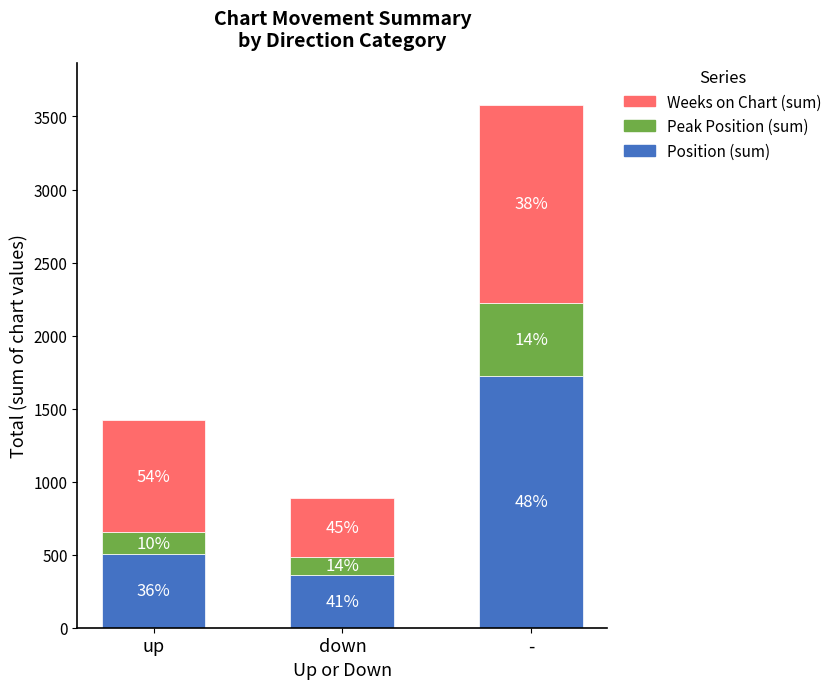

List the series in order of their peak value, highest first.

Position (sum), Weeks on Chart (sum), Peak Position (sum)